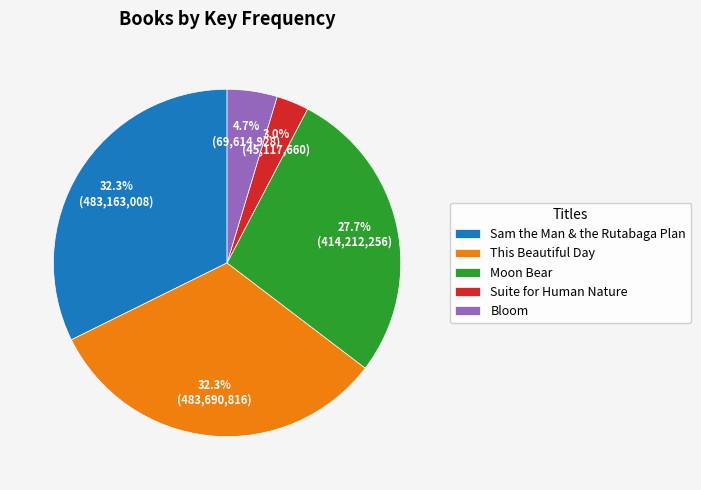

To the nearest percent, what portion does Moon Bear represent?

28%